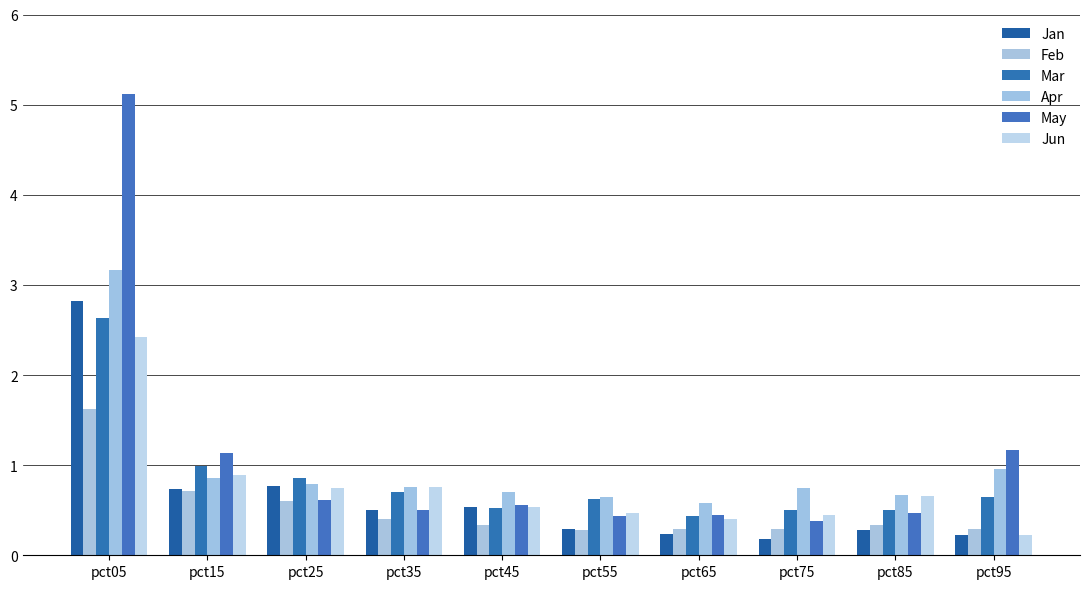

Reading left to right, extract all data points from this chart.

Jan: 2.8	0.7	0.8	0.5	0.5	0.3	0.2	0.2	0.3	0.2
Feb: 1.6	0.7	0.6	0.4	0.3	0.3	0.3	0.3	0.3	0.3
Mar: 2.6	1.0	0.9	0.7	0.5	0.6	0.4	0.5	0.5	0.6
Apr: 3.2	0.9	0.8	0.8	0.7	0.7	0.6	0.7	0.7	1.0
May: 5.1	1.1	0.6	0.5	0.6	0.4	0.4	0.4	0.5	1.2
Jun: 2.4	0.9	0.7	0.8	0.5	0.5	0.4	0.5	0.7	0.2